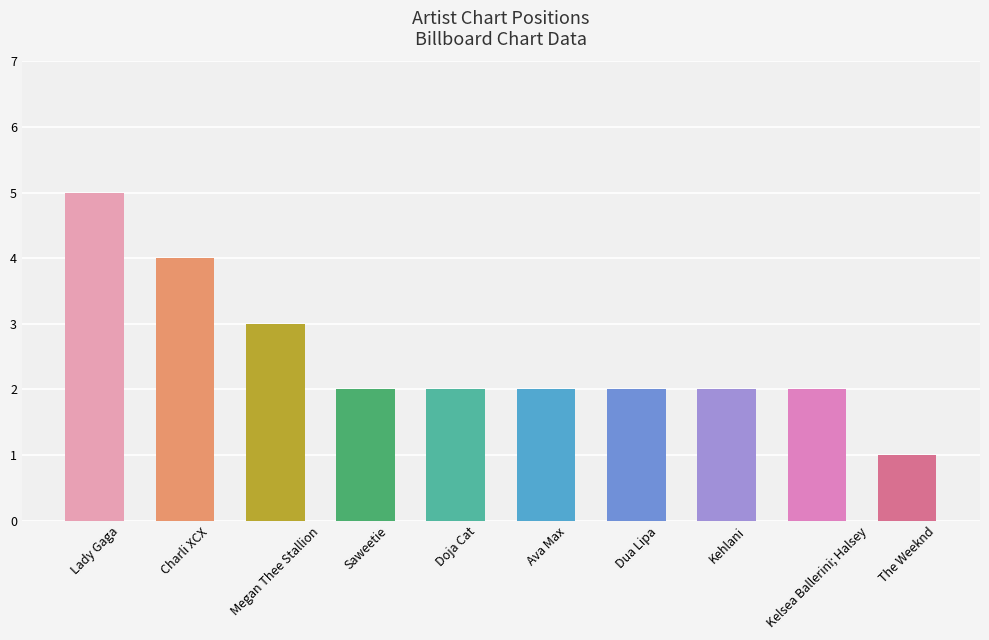

How many distinct data groups are displayed?

1